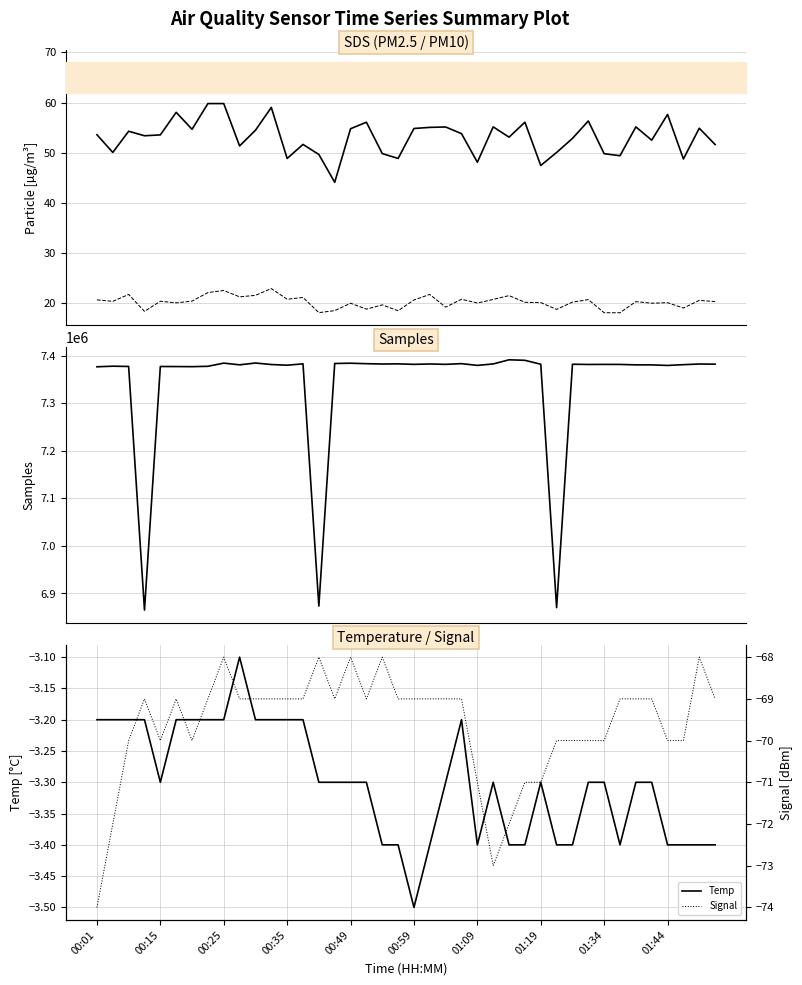

Read the SDS_P1 value at 18.

49.8